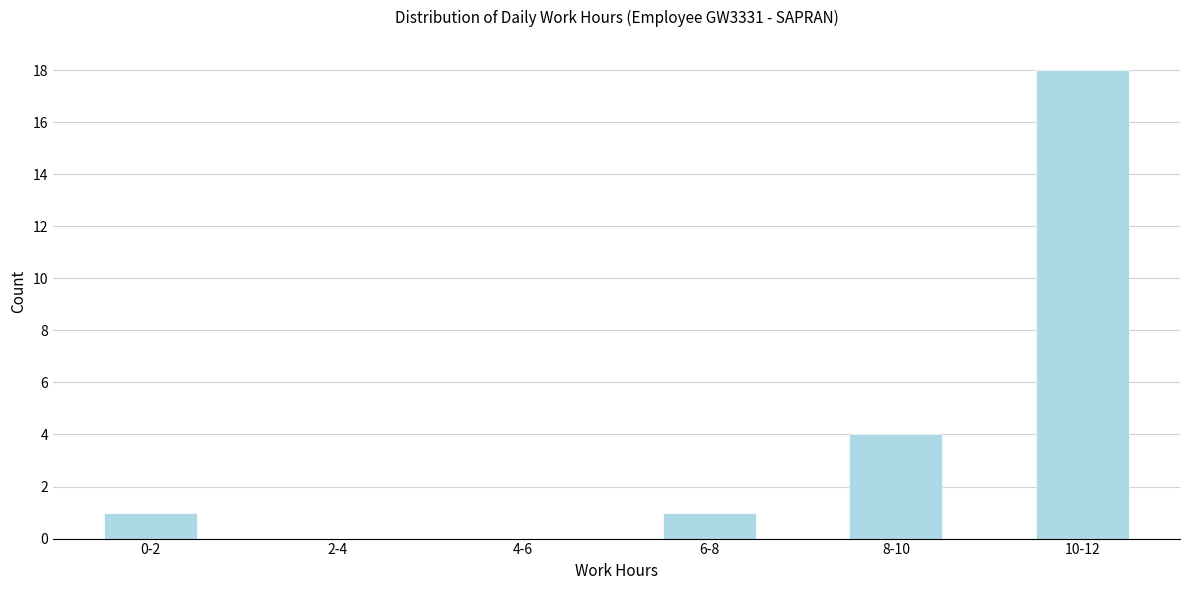

Reading right to left, list all the values displayed in this chart.

10-12=18	8-10=4	6-8=1	4-6=0	2-4=0	0-2=1